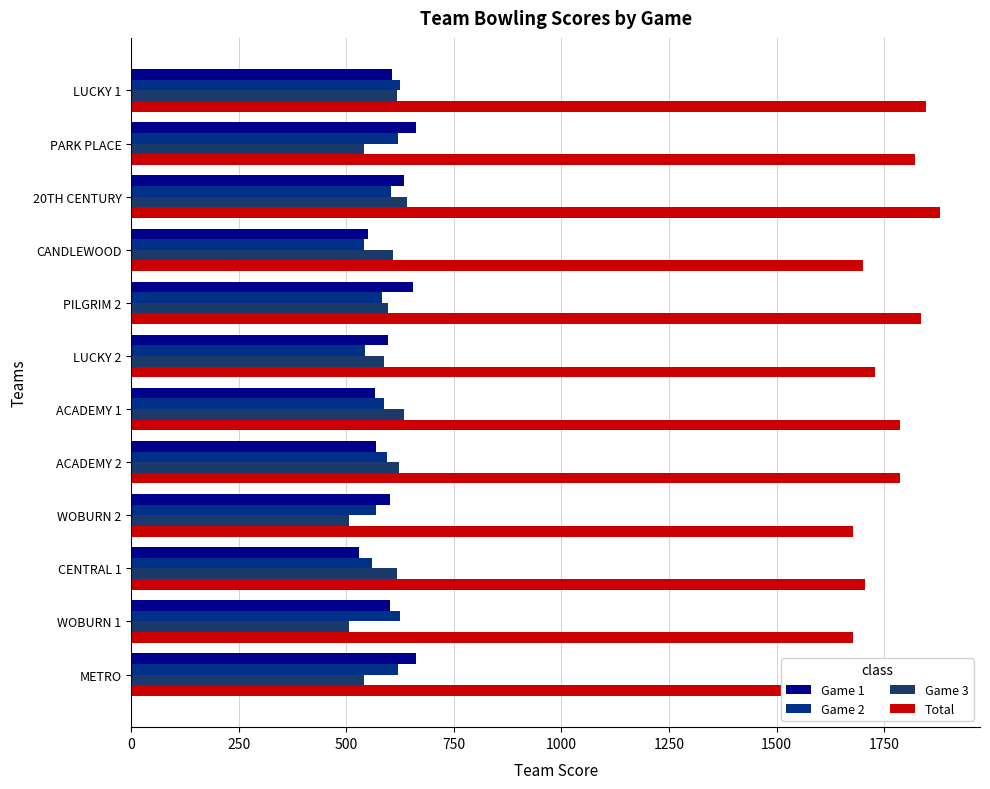

How many data points does each series have?

12